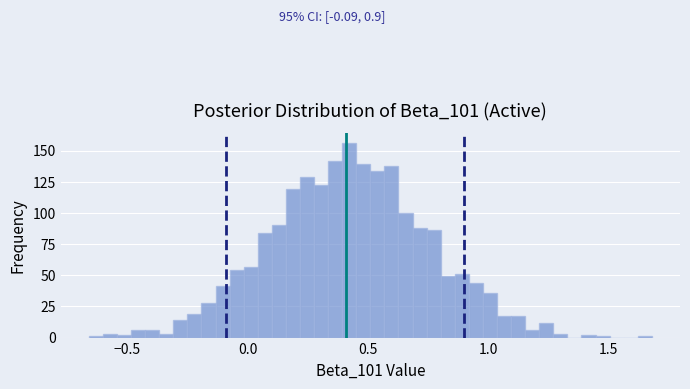

Read against the x-axis, roughly where is the centre of the tallest bar?

0.40